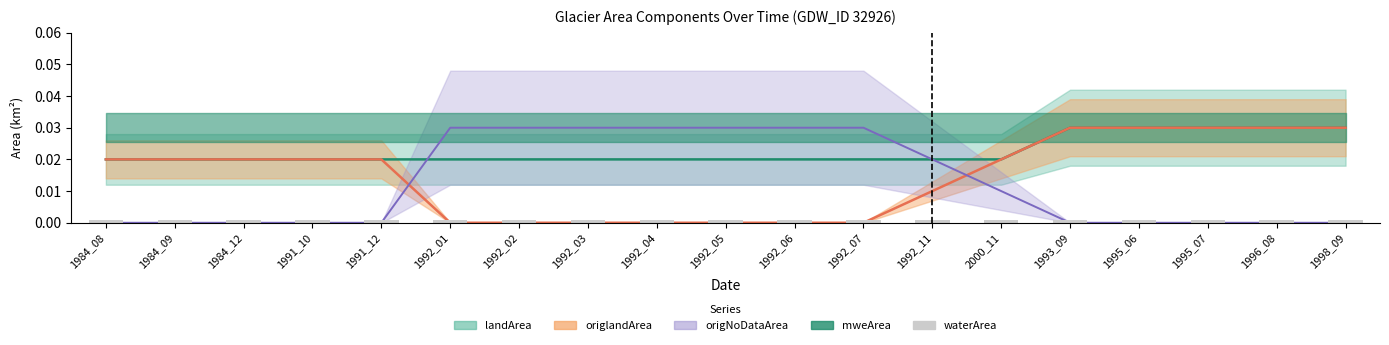

Is the value of landArea at 1992_02 greater than the value of origNoDataArea at 1992_04?

No